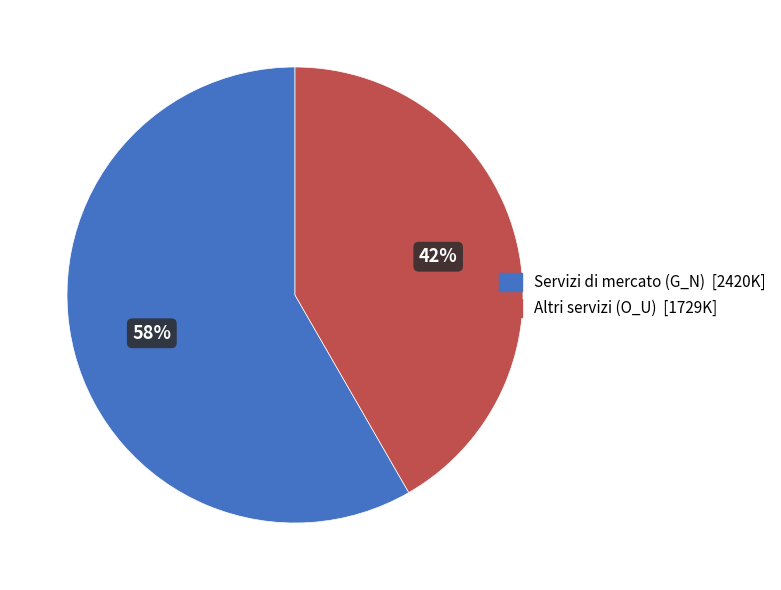

Is there a majority slice in this chart?

Yes